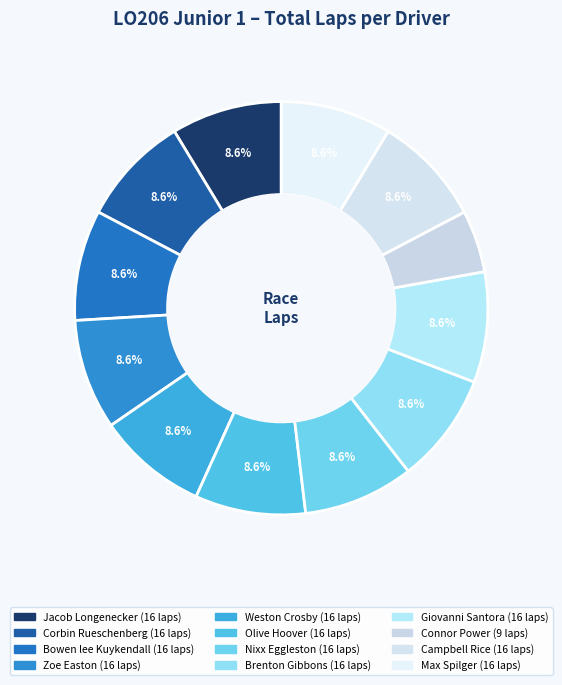

True or false: Olive Hoover accounts for 1% of the total.

False